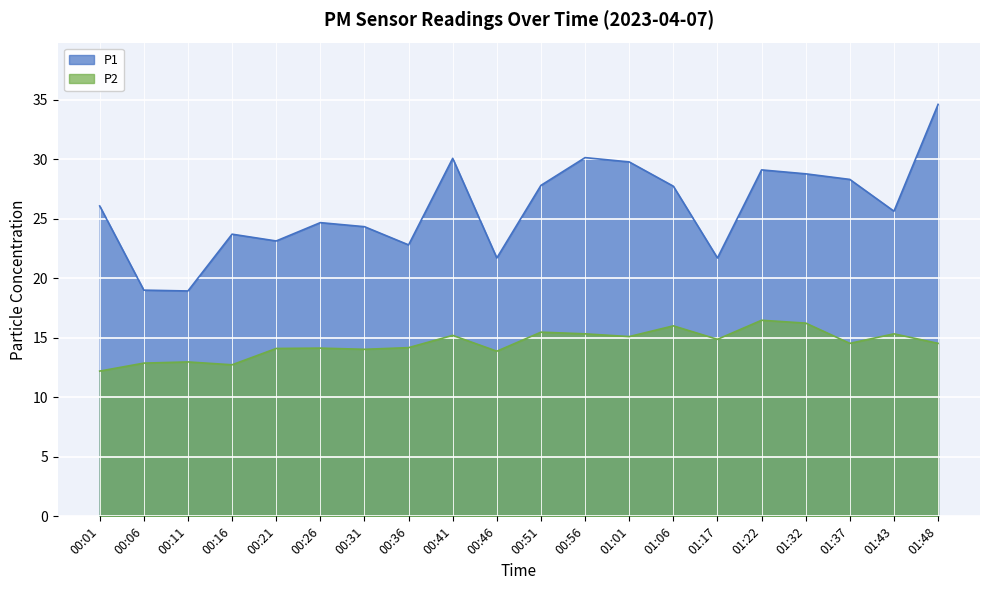

What is the value of the P1 point at the 4th from the left?

23.7